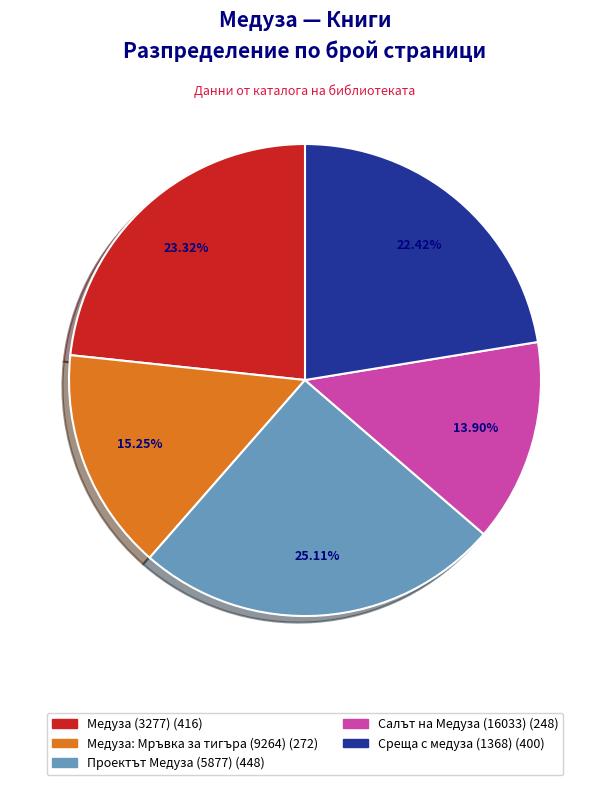

What is the change in value from Медуза (3277) to Медуза: Мръвка за тигъра (9264)?

-144